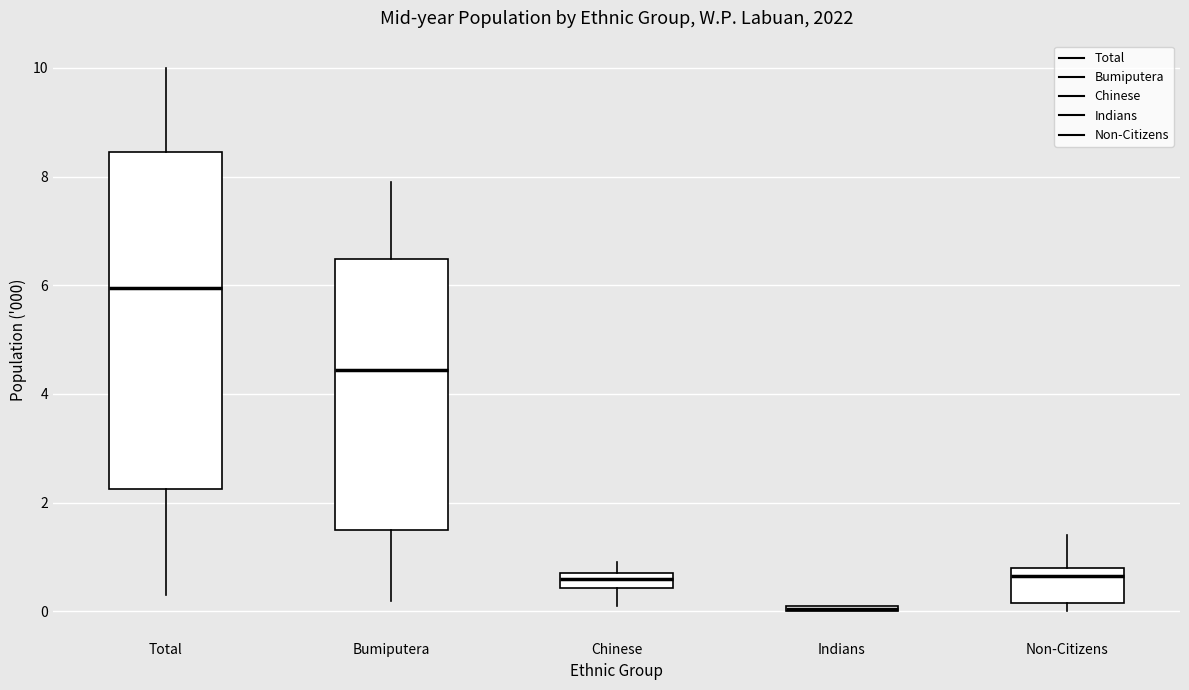

Comparing the boxes themselves (not the whiskers), which one is the tallest?

Total